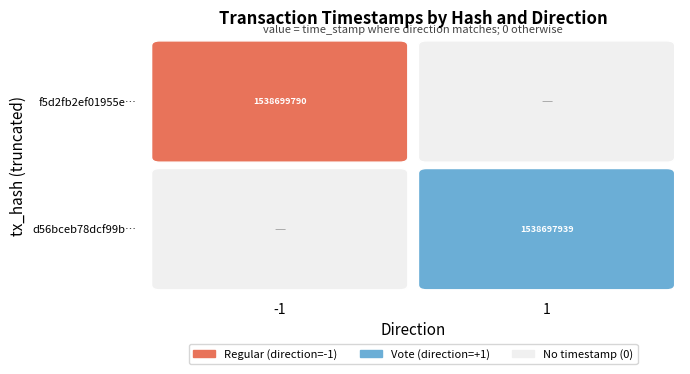

True or false: f5d2fb2ef01955e52e2a948c419ade2bb093bda has a value of 1538699790 at time_stamp.

True